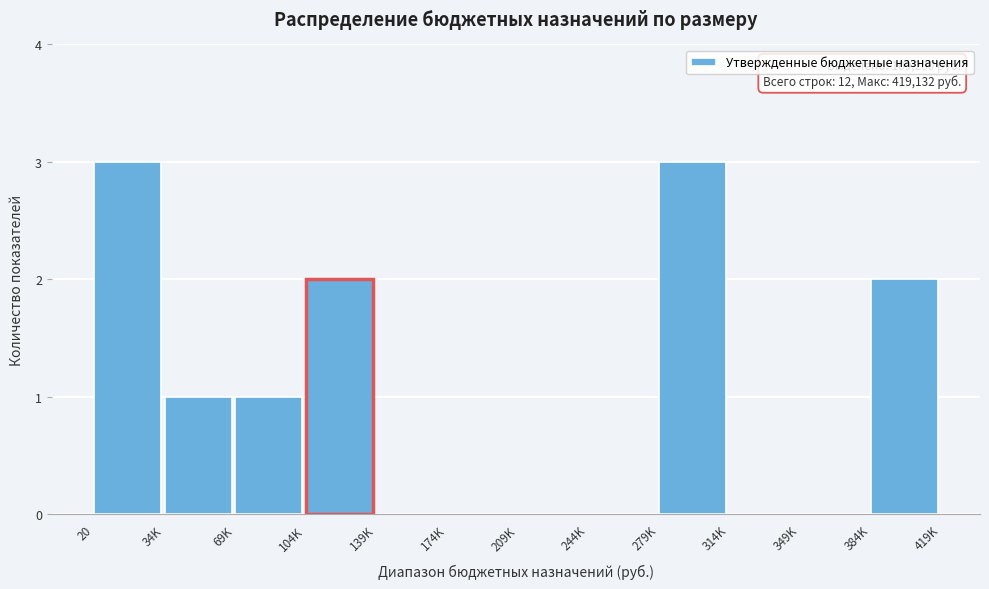

Reading left to right, list all the values displayed in this chart.

20=3	34K=1	69K=1	104K=2	139K=0	174K=0	209K=0	244K=0	279K=3	314K=0	349K=0	384K=2